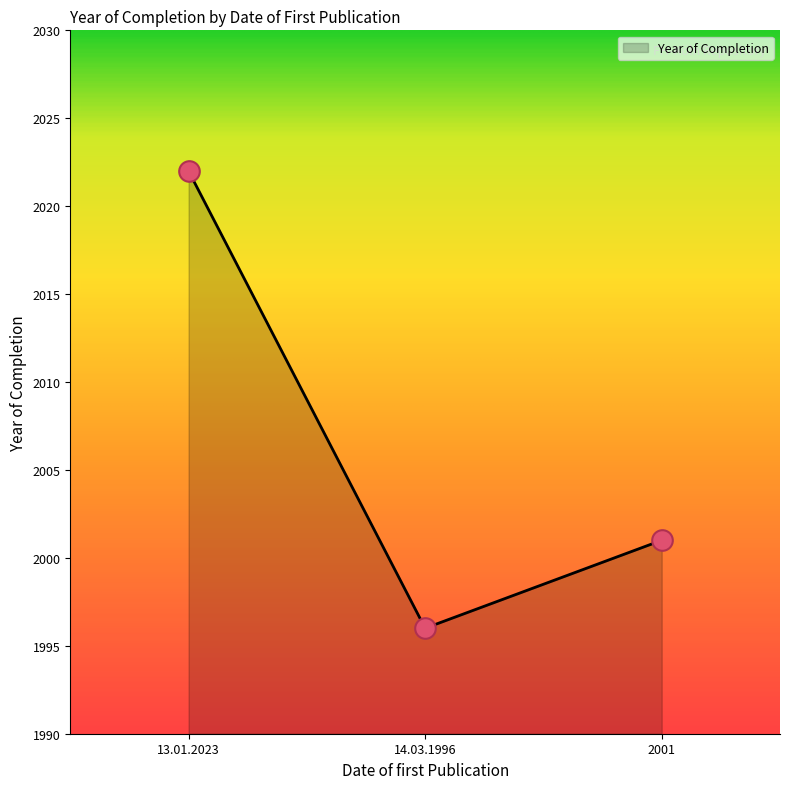

What is the change in value from 13.01.2023 to 14.03.1996?

-26